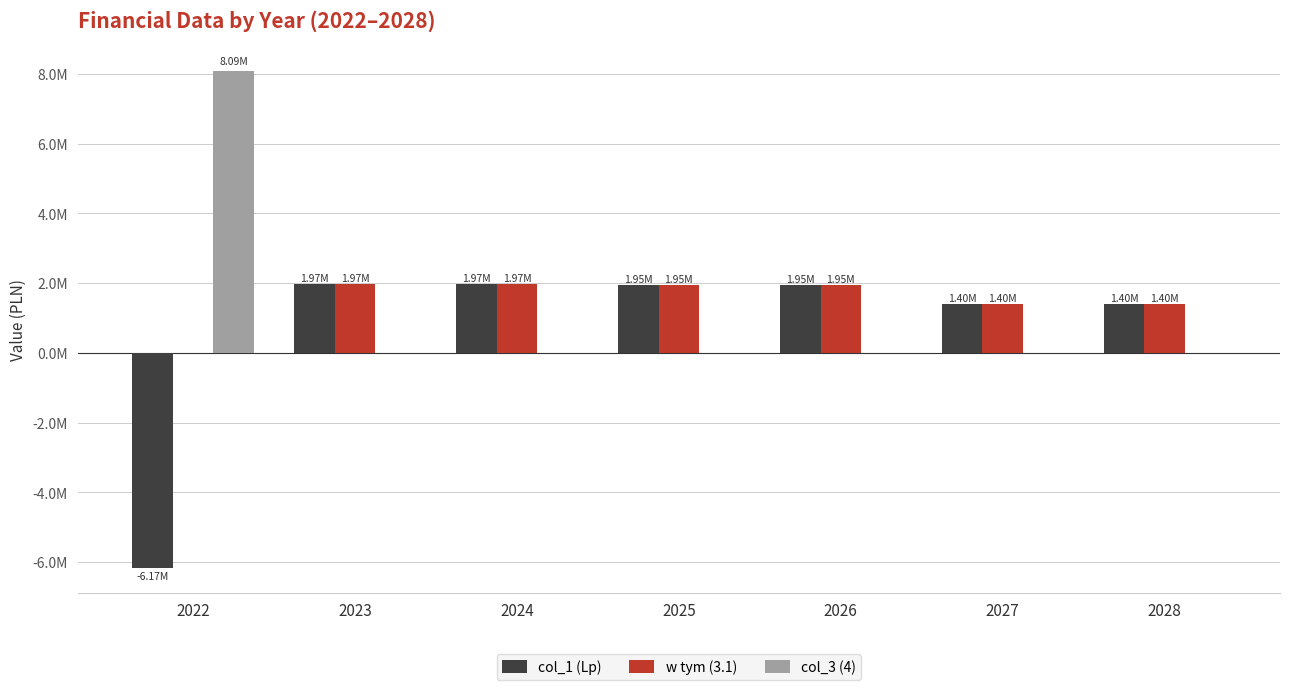

What are all the series names shown in the legend?

col_1 (Lp), w tym (3.1), col_3 (4)